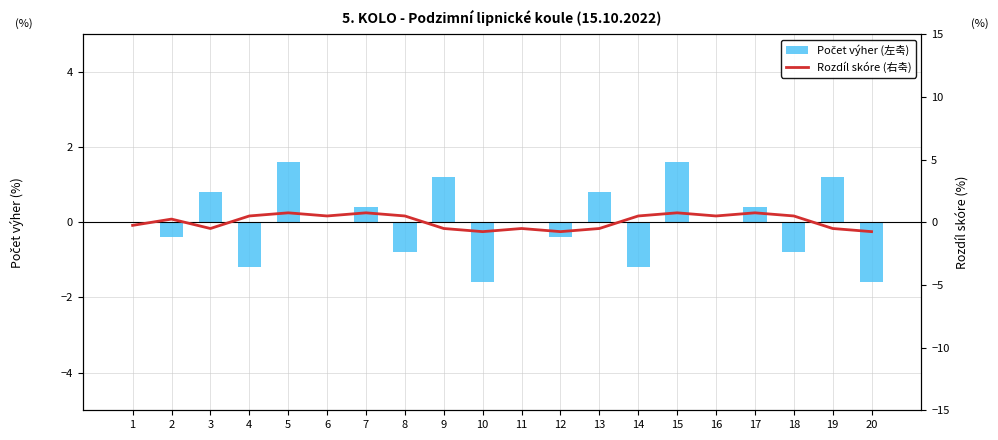

At which category is the sum across all series the highest?

5